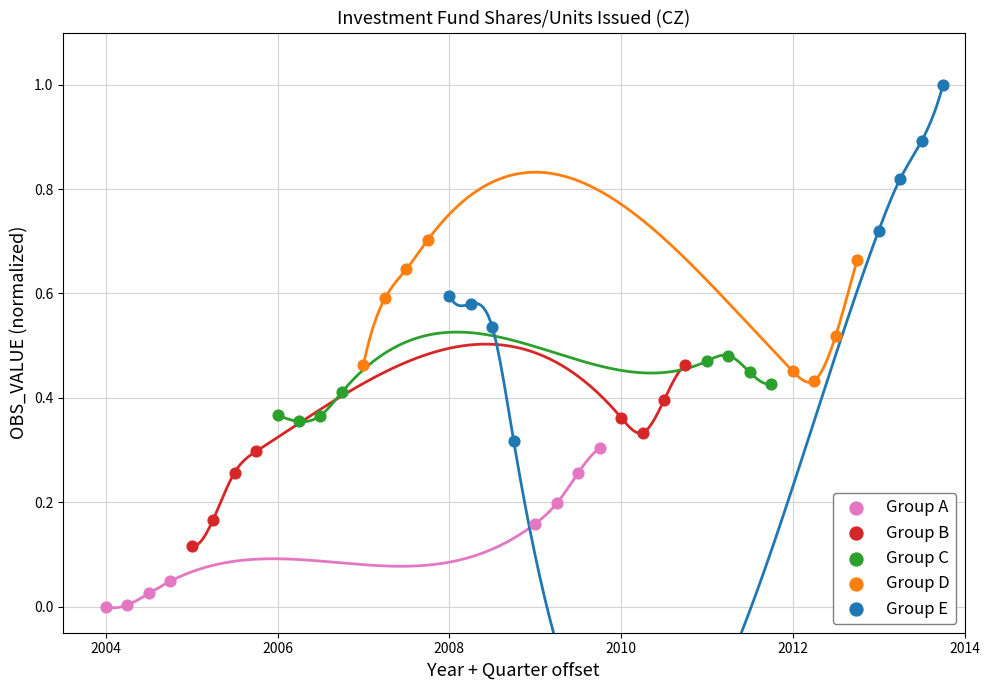

Which series has the largest Y range (max minus min)?

Group E